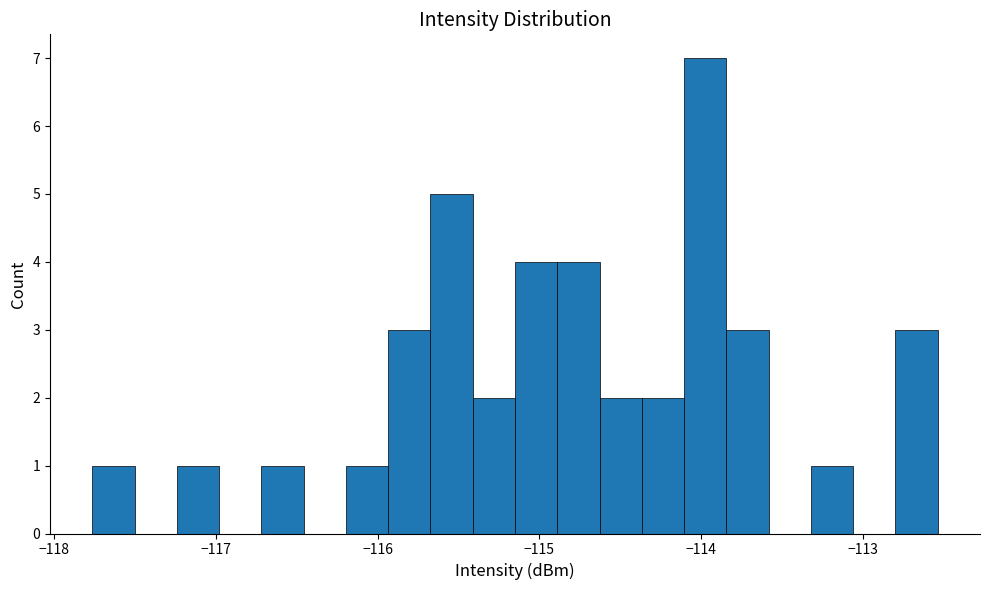

Read against the x-axis, roughly where is the centre of the tallest bar?

-114.0